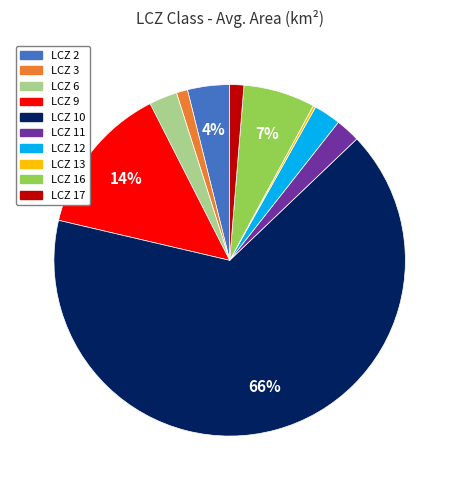

Does any single category account for the majority?

Yes